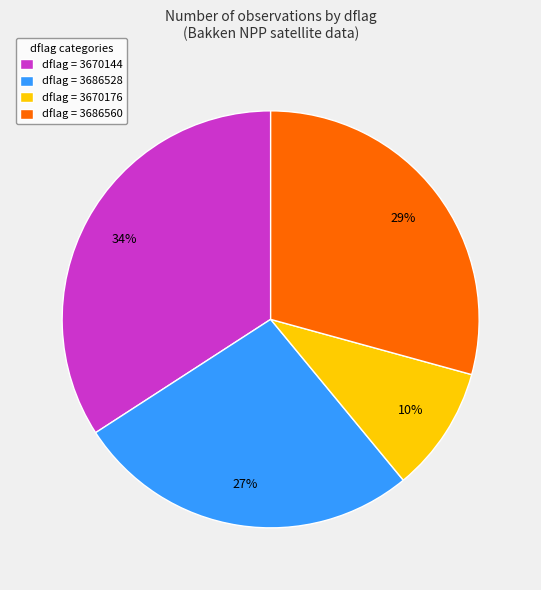

Which has a higher value, dflag = 3686560 or dflag = 3686528?

dflag = 3686560